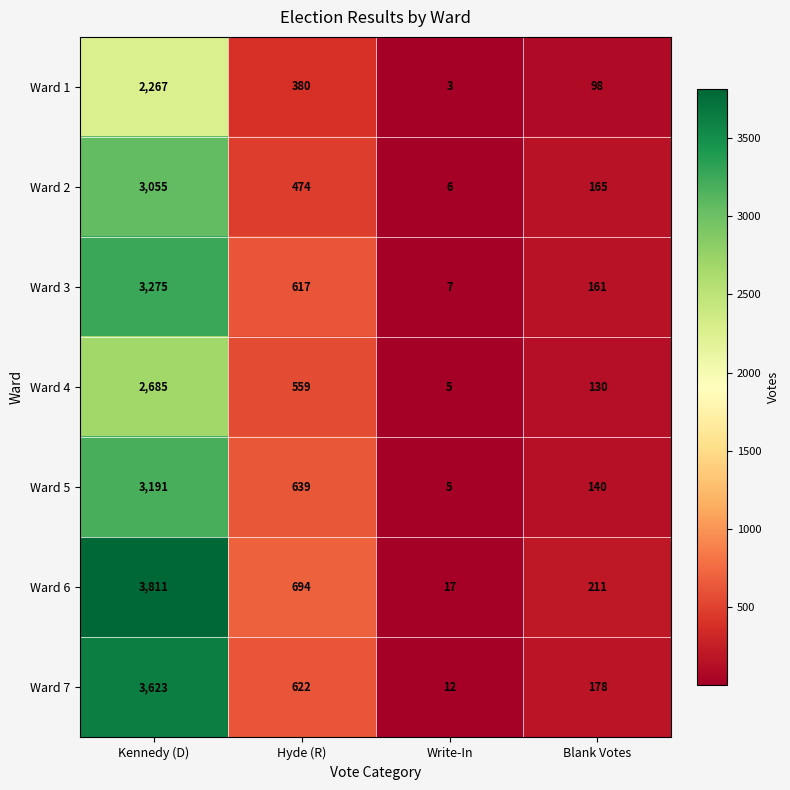

Reading right to left, list all the values displayed in this chart.

Ward 1: Blank Votes=98	Write-In=3	Hyde (R)=380	Kennedy (D)=2267
Ward 2: Blank Votes=165	Write-In=6	Hyde (R)=474	Kennedy (D)=3055
Ward 3: Blank Votes=161	Write-In=7	Hyde (R)=617	Kennedy (D)=3275
Ward 4: Blank Votes=130	Write-In=5	Hyde (R)=559	Kennedy (D)=2685
Ward 5: Blank Votes=140	Write-In=5	Hyde (R)=639	Kennedy (D)=3191
Ward 6: Blank Votes=211	Write-In=17	Hyde (R)=694	Kennedy (D)=3811
Ward 7: Blank Votes=178	Write-In=12	Hyde (R)=622	Kennedy (D)=3623